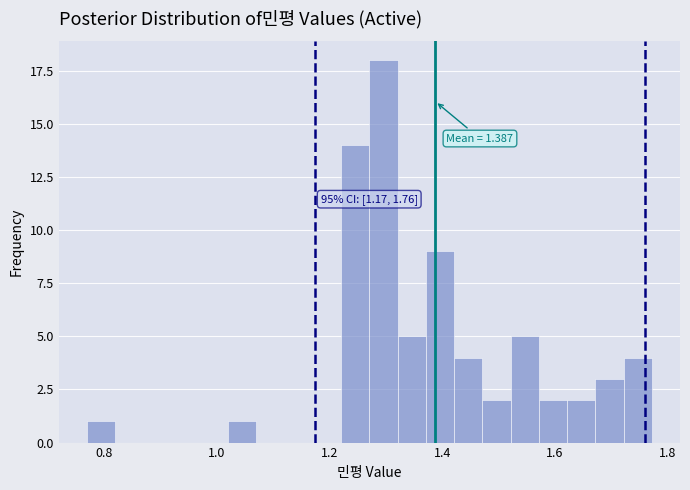

Around what value on the x-axis is the tallest bar? Give the approximate position of its centre, as read against the axis.

1.30